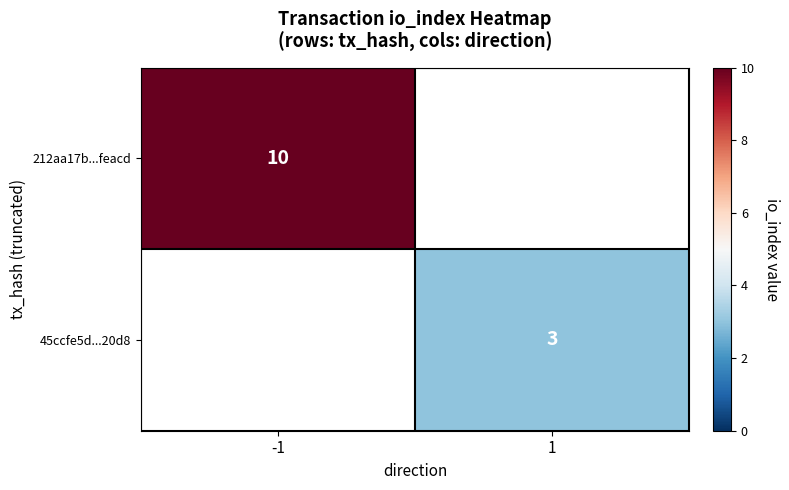

Which label corresponds to the smallest value in the chart?

1